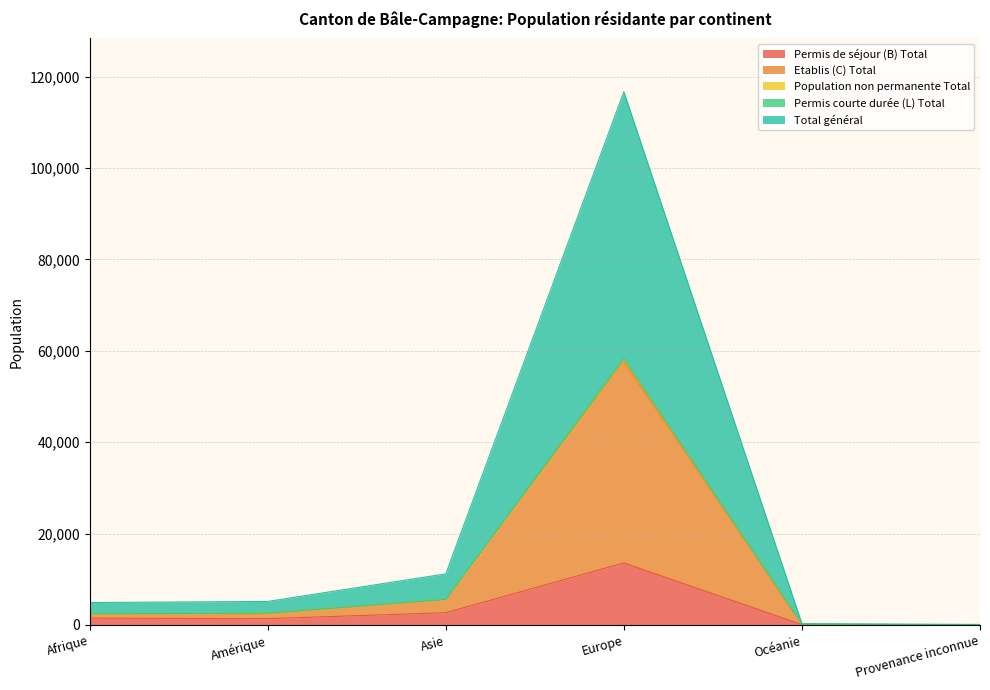

How many data points does each series have?

6